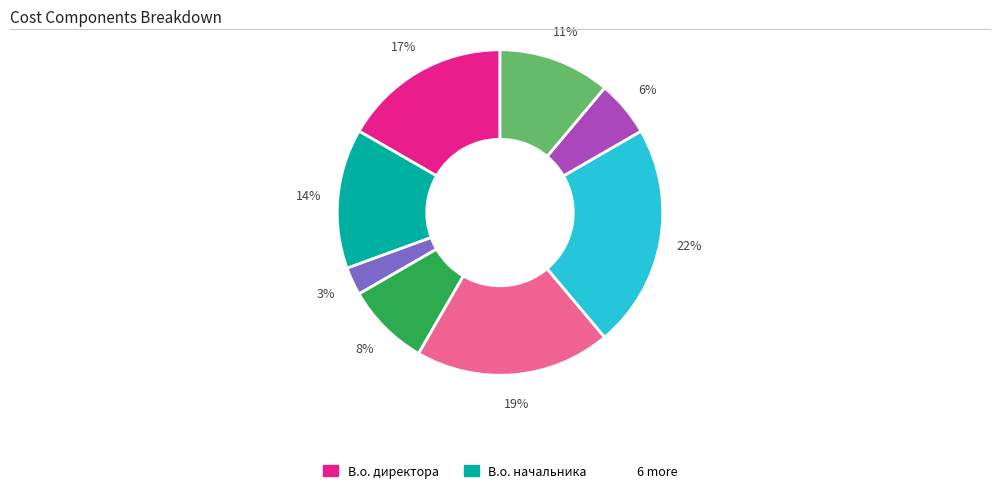

Does any single category account for the majority?

No